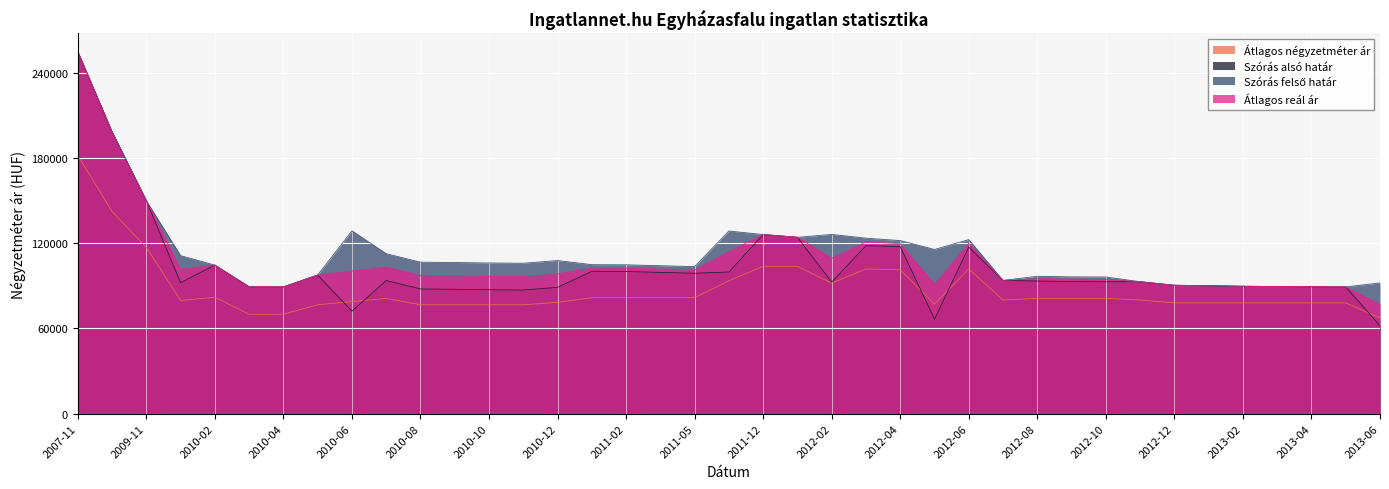

The Átlagos reál ár series shows 51787 at 2012-12. True or false?

False